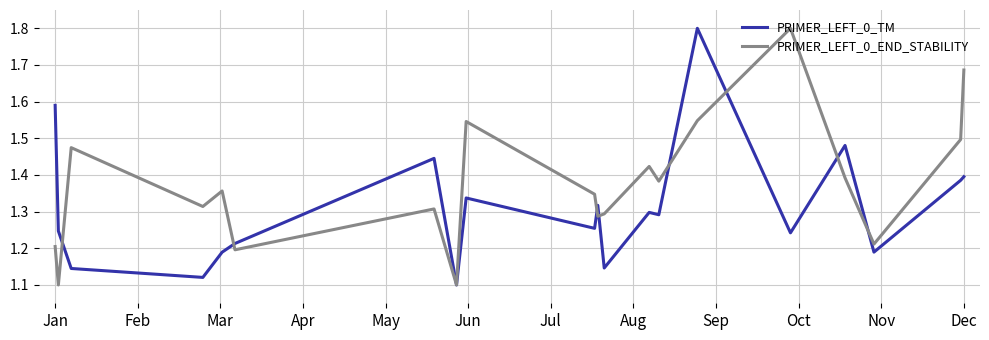

Which series has the largest total across all categories?

PRIMER_LEFT_0_END_STABILITY